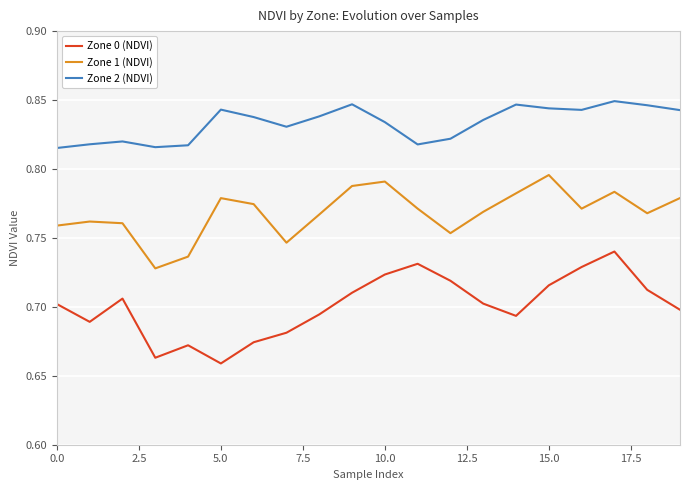

Count the number of categories in the chart.

20